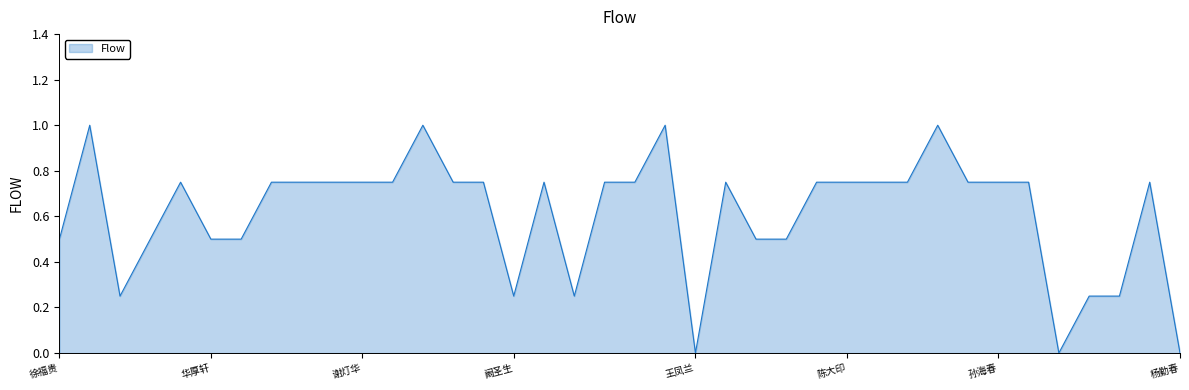

What is the difference between the maximum and minimum values?

1.0